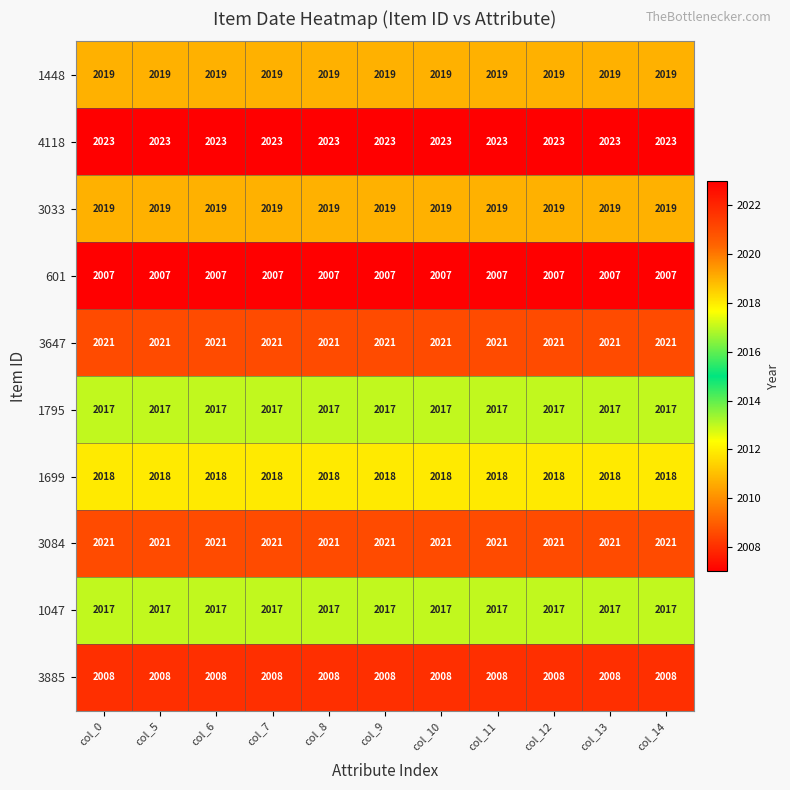

What is the average value of the 601 series?

2007